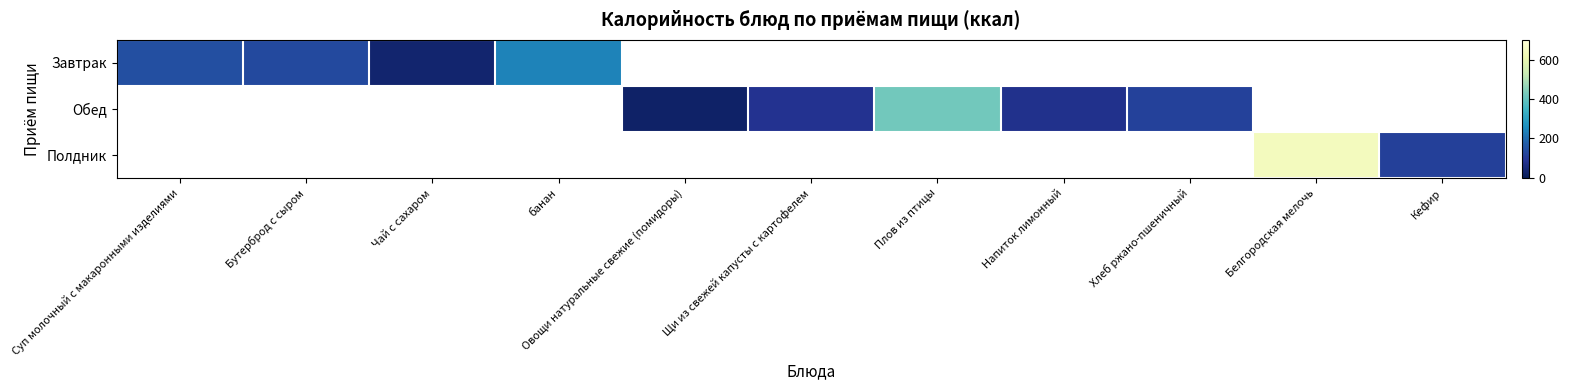

Reading left to right, transcribe all the data shown in this chart.

Завтрак: Суп молочный с макаронными изделиями=146.0	Бутерброд с сыром=133.8	Чай с сахаром=35.0	банан=240.0	Овощи натуральные свежие (помидоры)=0.0	Щи из свежей капусты с картофелем=0.0	Плов из птицы=0.0	Напиток лимонный=0.0	Хлеб ржано-пшеничный=0.0	Белгородская мелочь=0.0	Кефир=0.0
Обед: Суп молочный с макаронными изделиями=0.0	Бутерброд с сыром=0.0	Чай с сахаром=0.0	банан=0.0	Овощи натуральные свежие (помидоры)=22.0	Щи из свежей капусты с картофелем=83.0	Плов из птицы=418.9	Напиток лимонный=77.0	Хлеб ржано-пшеничный=115.8	Белгородская мелочь=0.0	Кефир=0.0
Полдник: Суп молочный с макаронными изделиями=0.0	Бутерброд с сыром=0.0	Чай с сахаром=0.0	банан=0.0	Овощи натуральные свежие (помидоры)=0.0	Щи из свежей капусты с картофелем=0.0	Плов из птицы=0.0	Напиток лимонный=0.0	Хлеб ржано-пшеничный=0.0	Белгородская мелочь=640.0	Кефир=114.0